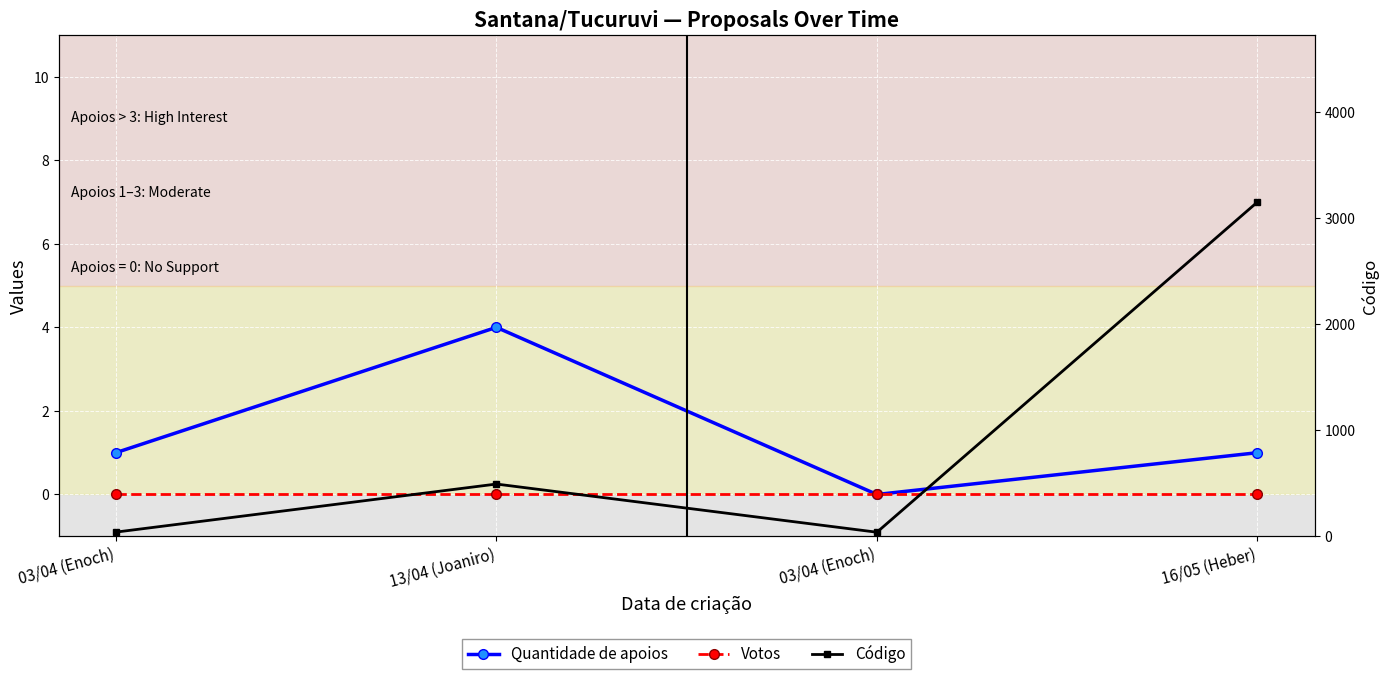

In Código, how many points are higher than both neighbors (excluding endpoints)?

1